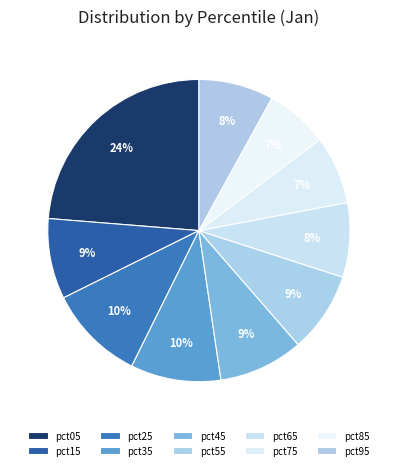

Do pct95 and pct05 together represent more than half of the pie?

No